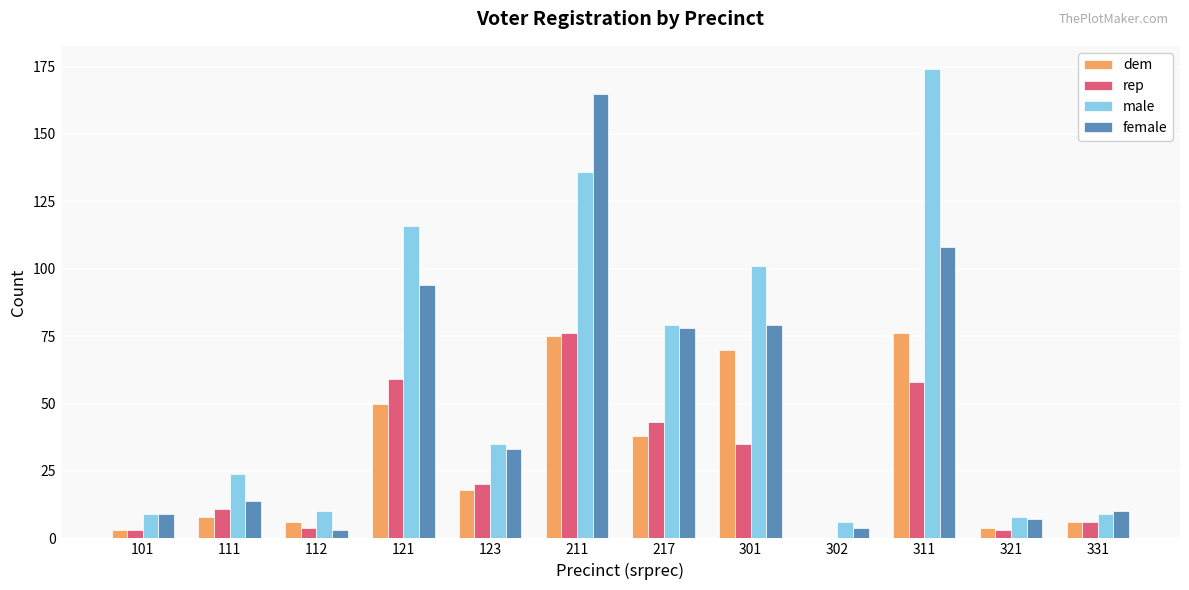

Is it true that rep equals 35 at 301?

True